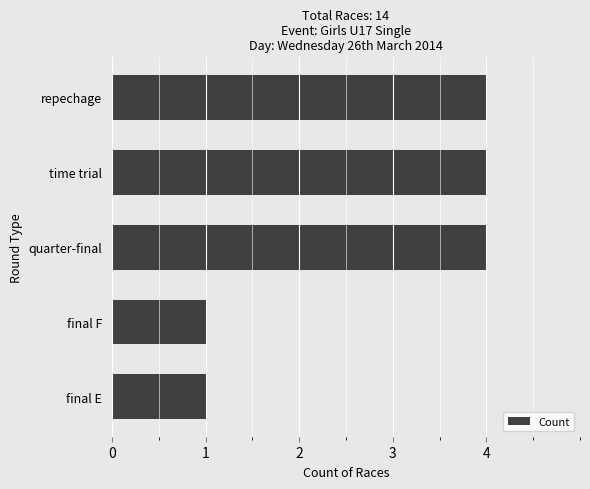

What is the approximate value at repechage?

4